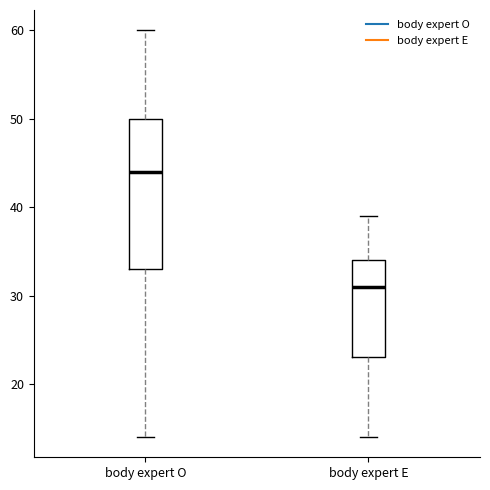

Comparing the boxes themselves (not the whiskers), which one is the tallest?

body expert O